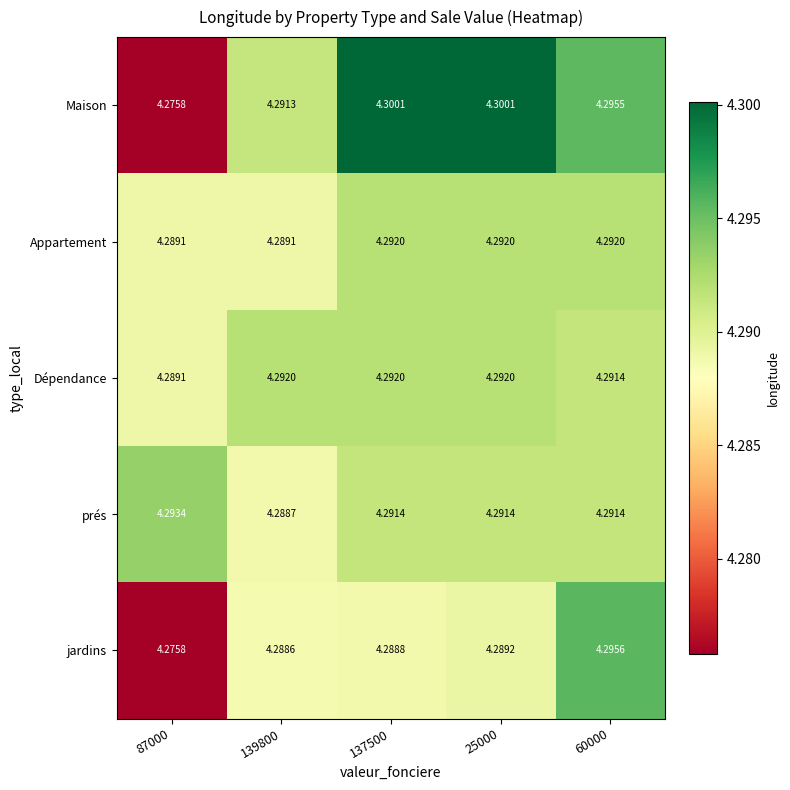

Which series has the largest total across all categories?

Maison